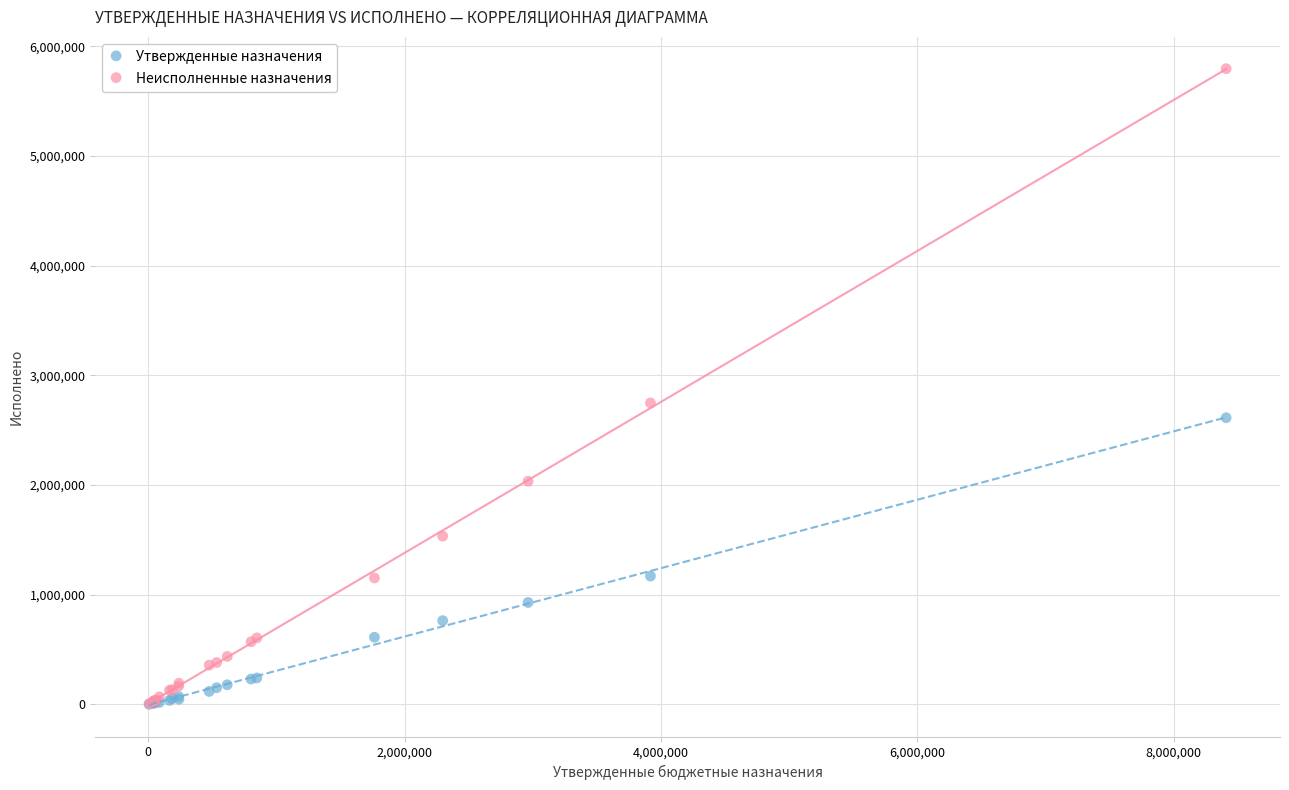

In the Неисполненные назначения series, what Y value is closest to 2901230?

2748331.4